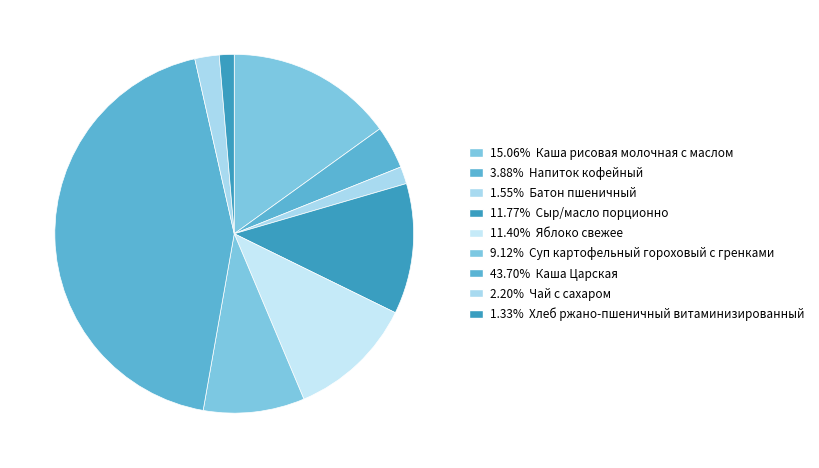

How many segments does this pie chart have?

9